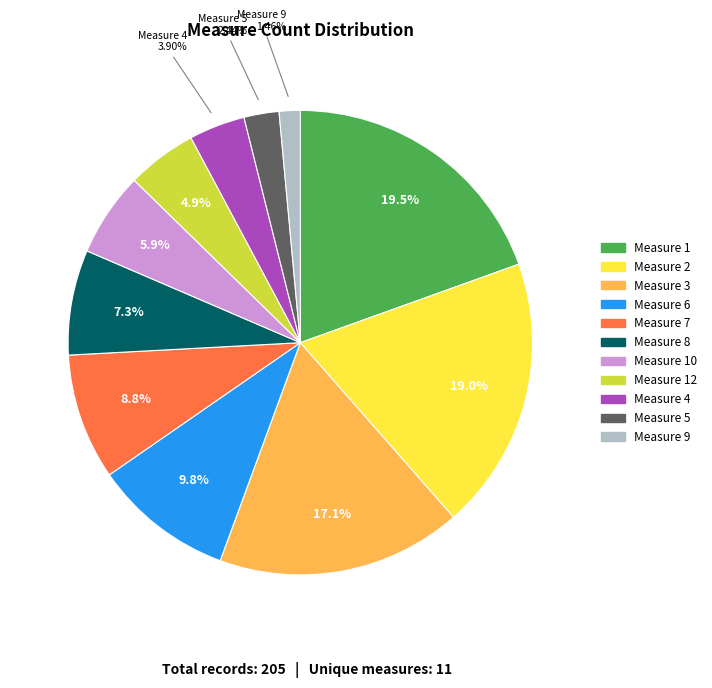

Is there a majority slice in this chart?

No